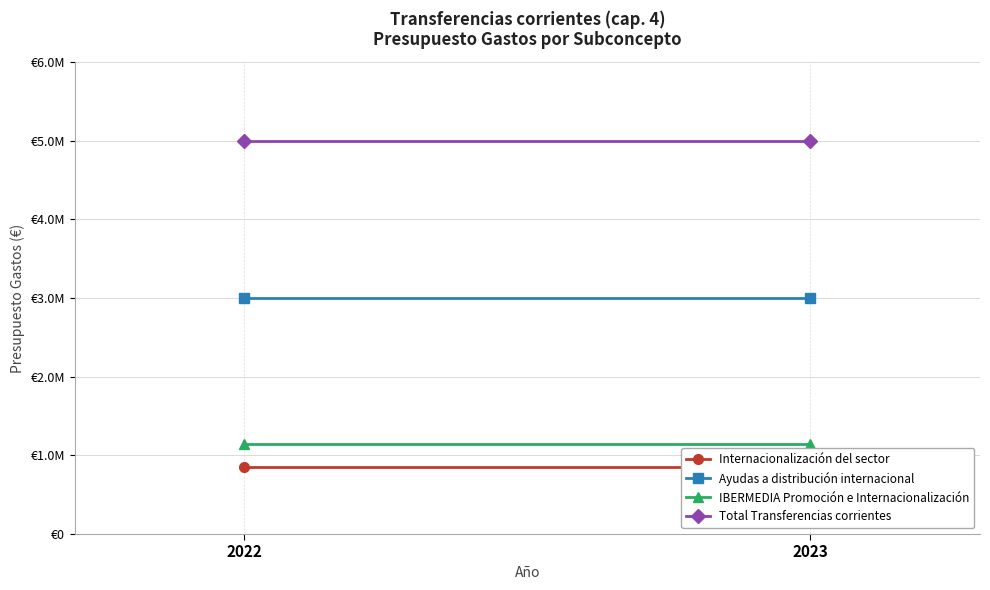

Is the value of Total Transferencias corrientes at 2023 greater than the value of Internacionalización del sector at 2022?

Yes